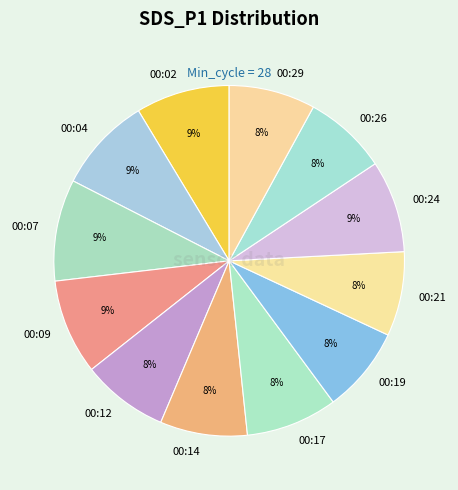

Approximately how many times larger is the value at 00:12 compared to 00:07?

0.9